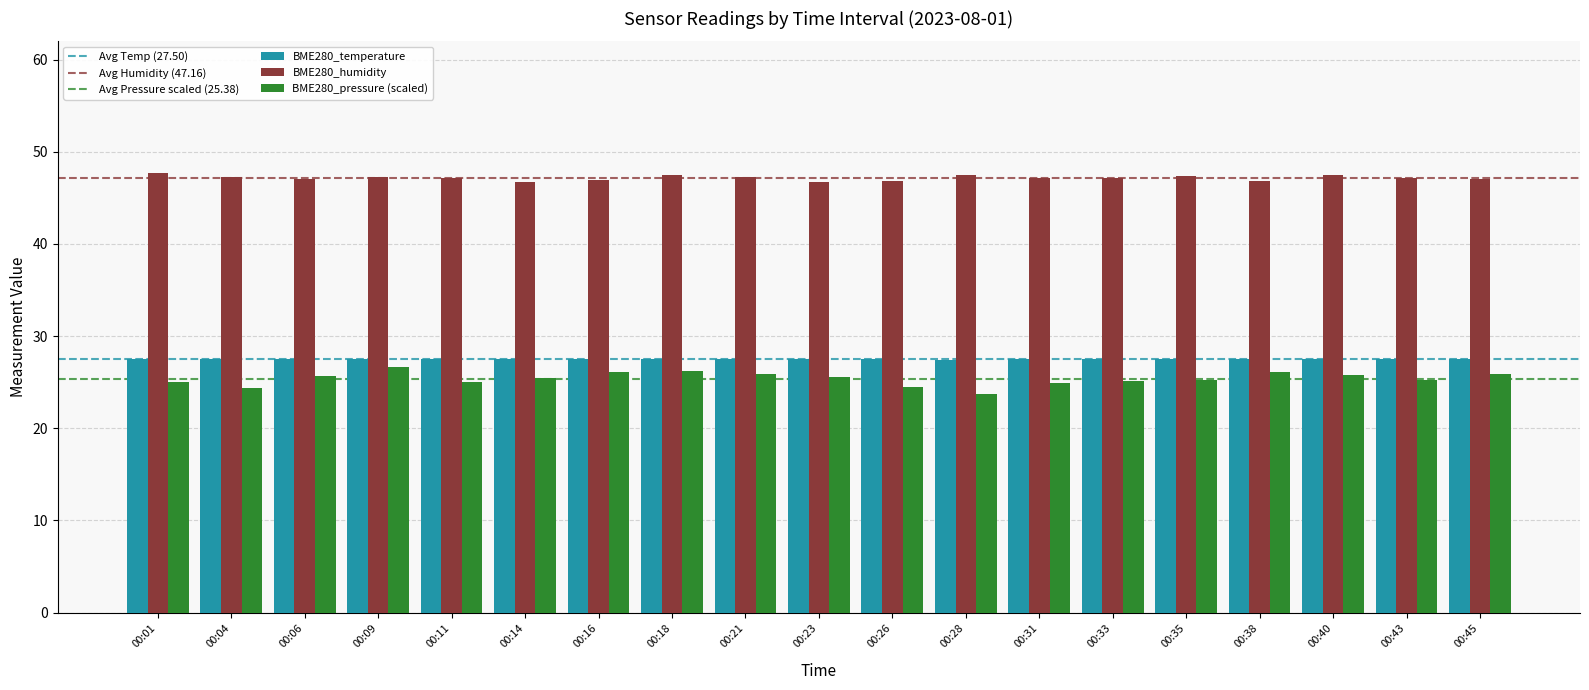

What is the spread (max minus min) of values at 00:35?

22.1